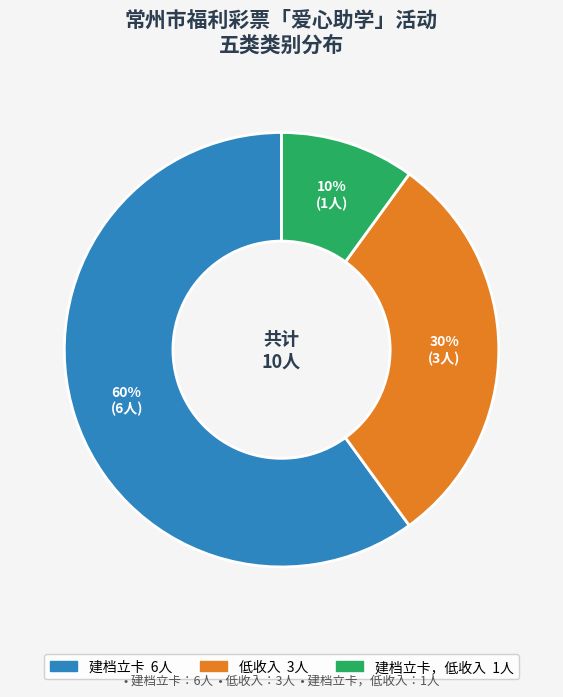

Does any single category account for the majority?

Yes